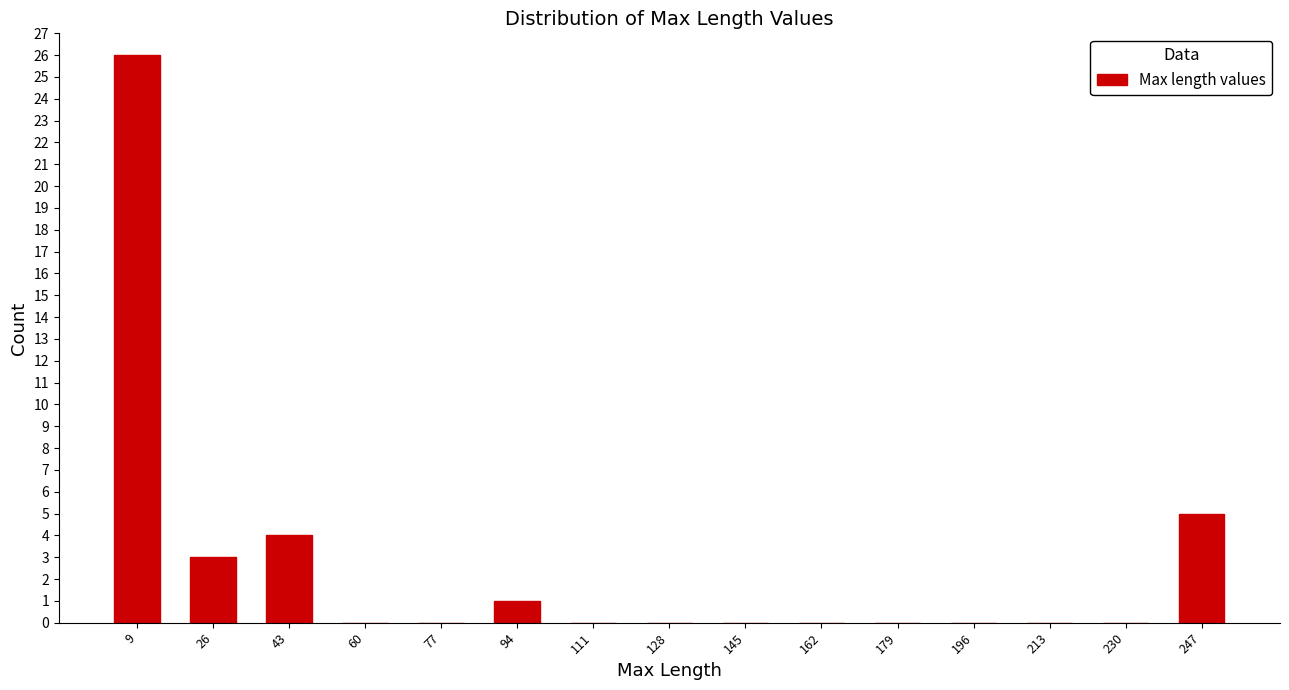

Over which range of the x-axis is the bar tallest?

2 to 18